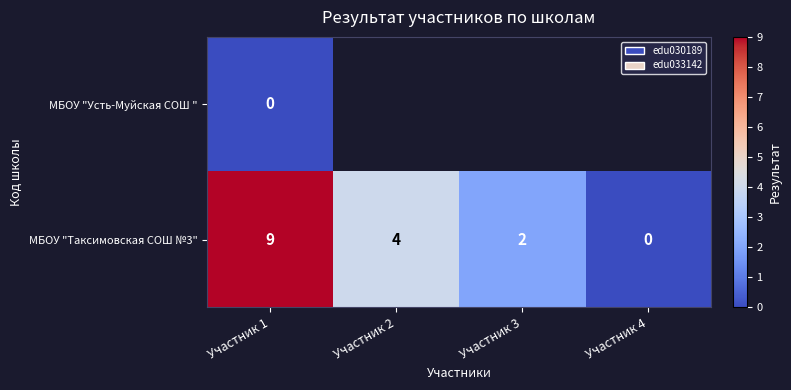

What is the difference between the second highest and minimum values in the МБОУ "Таксимовская СОШ №3" series?

4